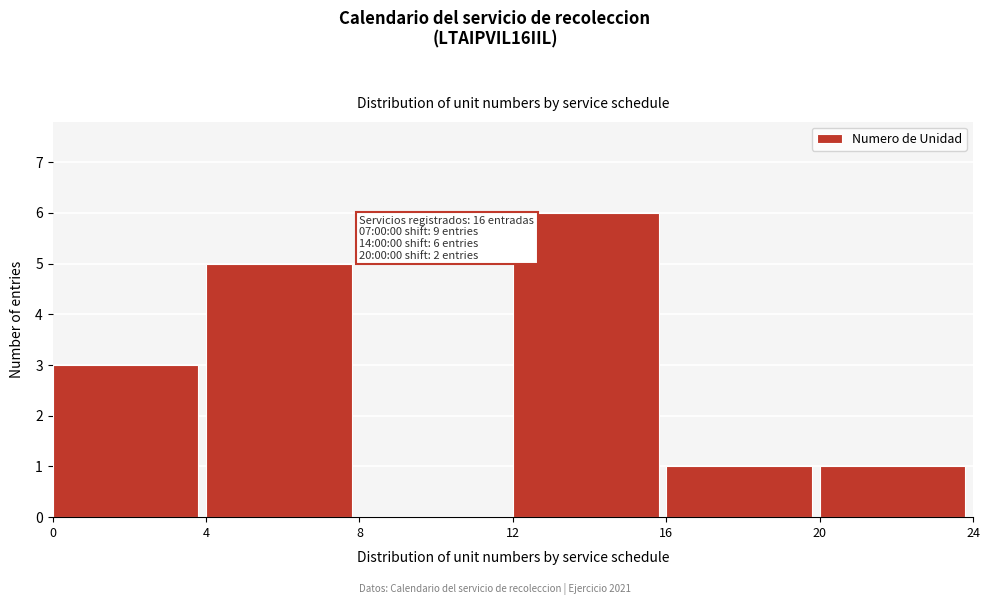

Over which range of the x-axis is the bar tallest?

12 to 16